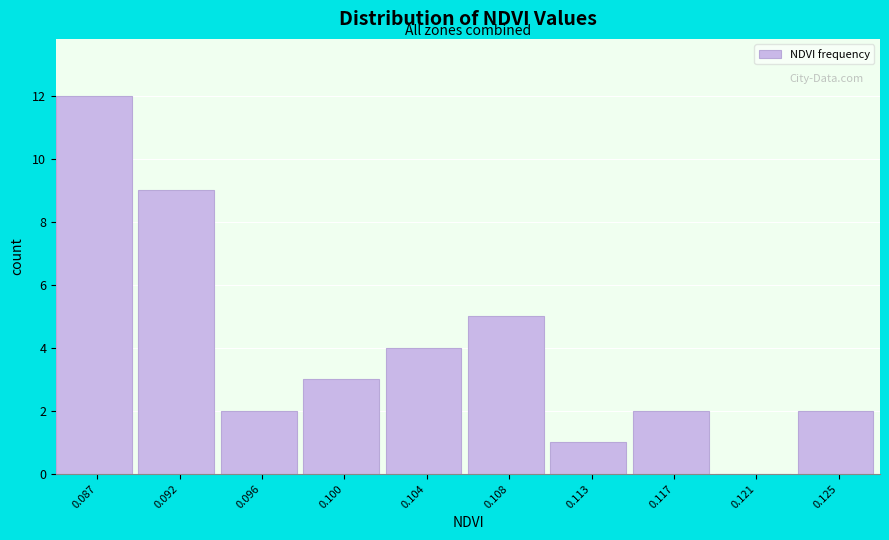

Reading right to left, extract all data points from this chart.

0.125=2	0.121=0	0.117=2	0.113=1	0.108=5	0.104=4	0.100=3	0.096=2	0.092=9	0.087=12